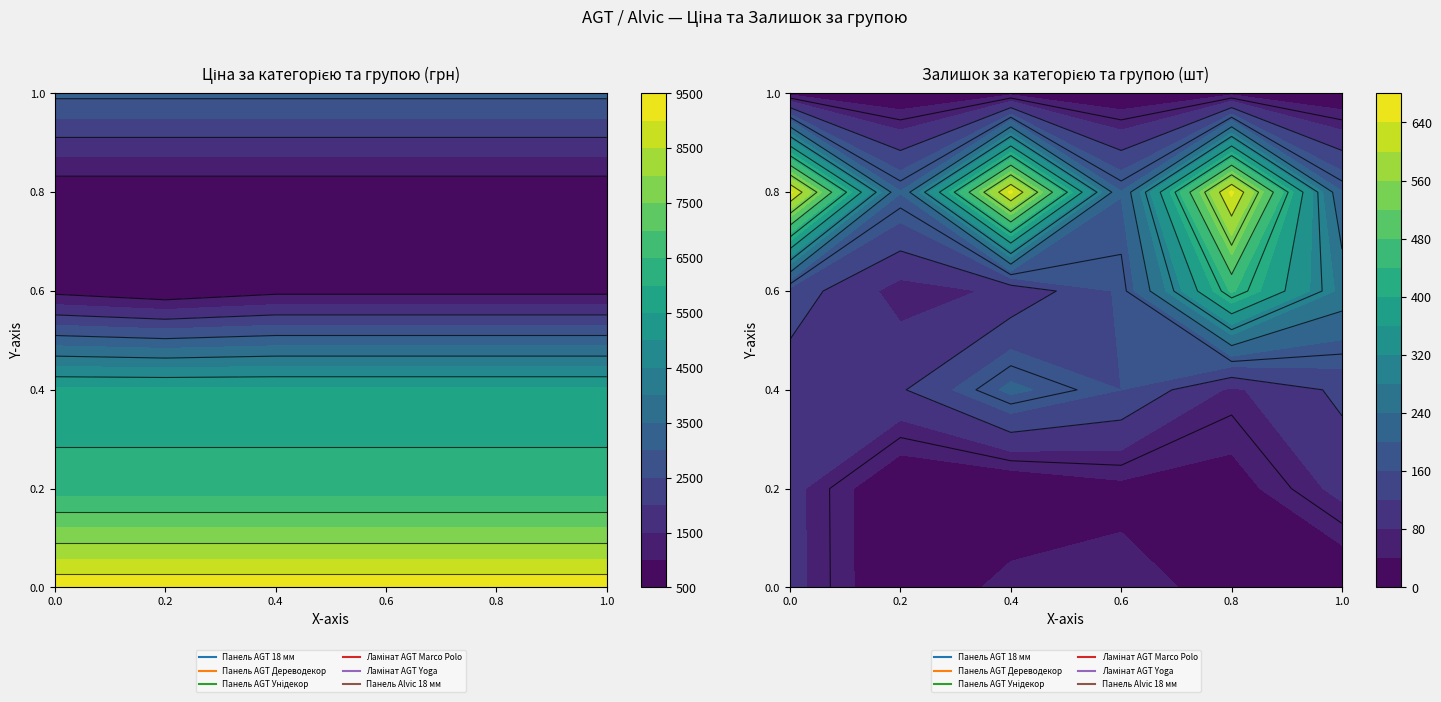

How many values in the Ламінат AGT Marco Polo series are below 842?

1